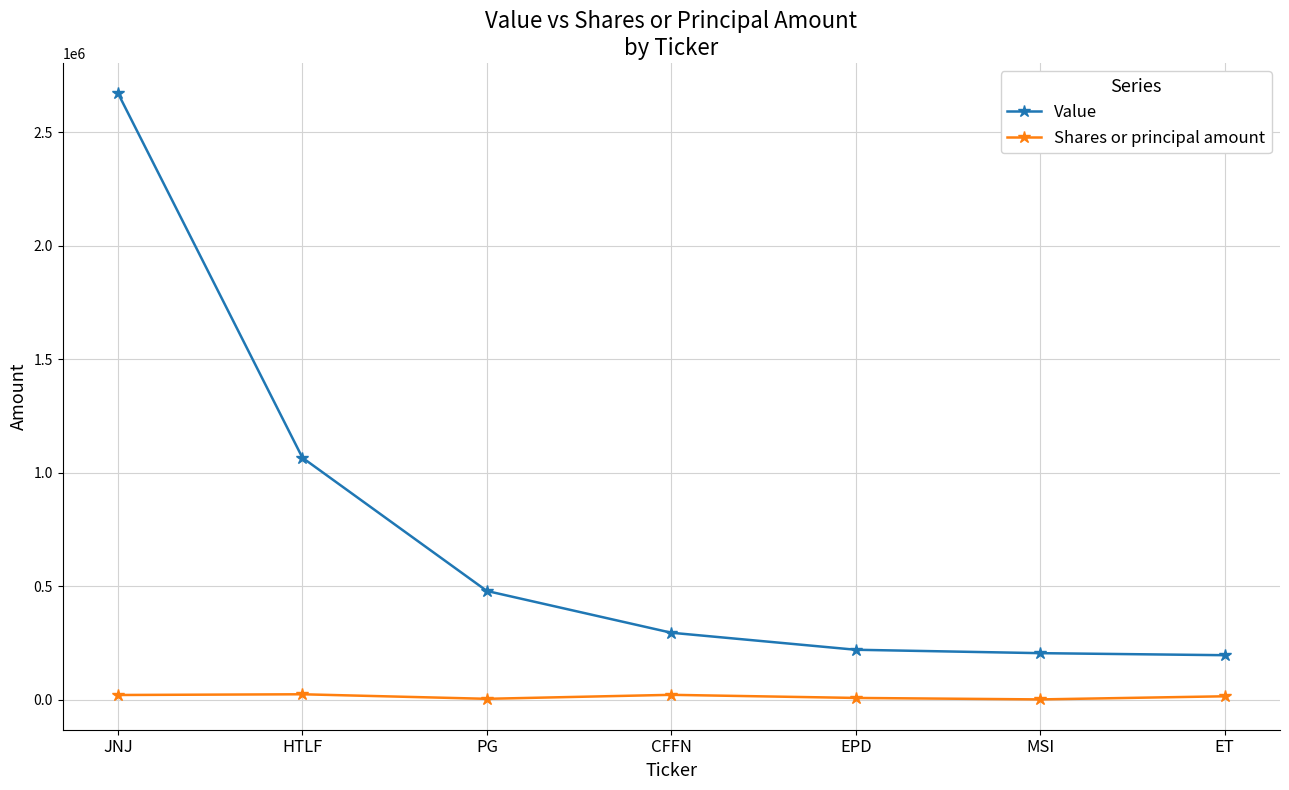

Where does the Value series first go above 295000?

JNJ